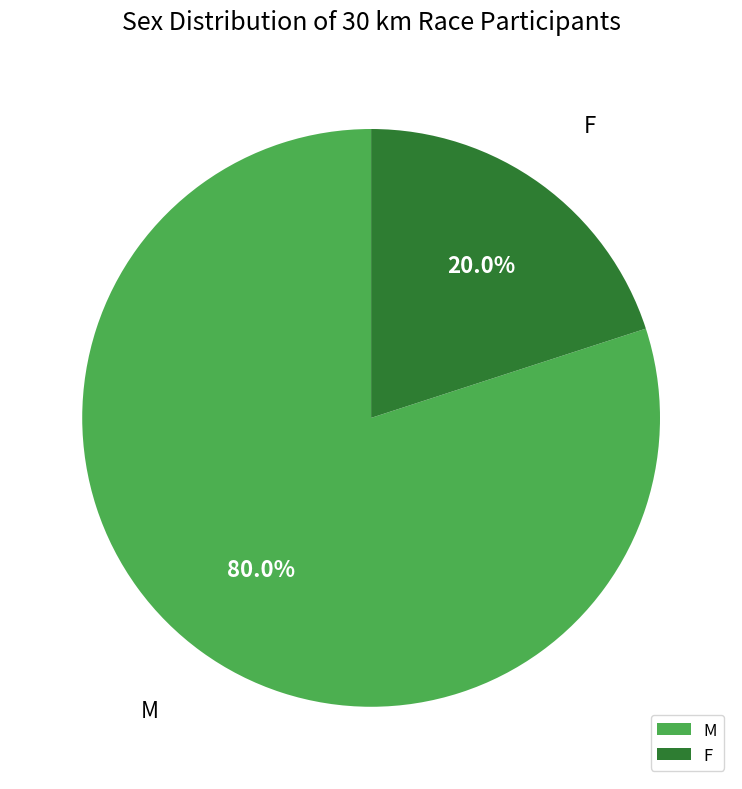

Does F account for over 50% of the chart?

No